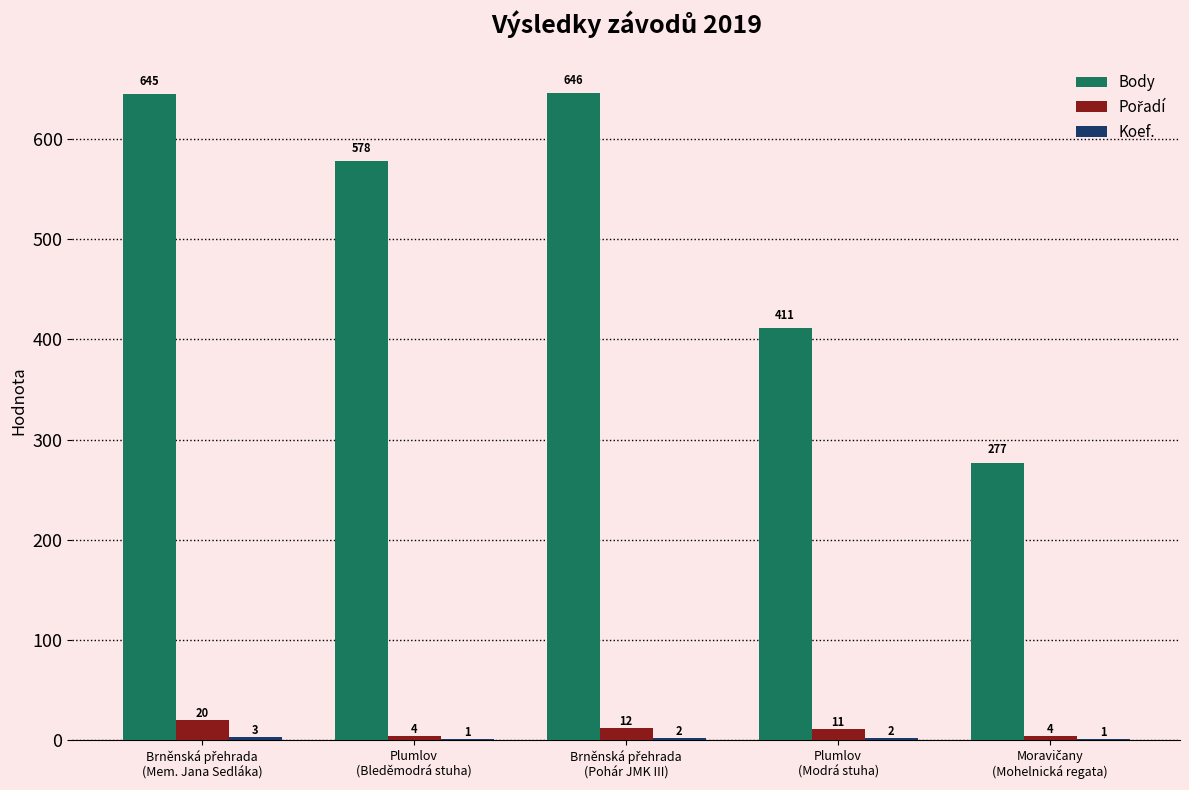

Which series has the widest spread of values?

Body